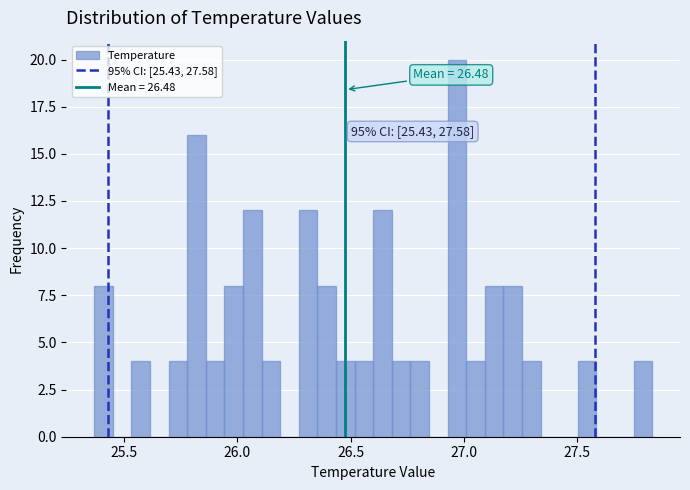

Read against the x-axis, roughly where is the centre of the tallest bar?

26.95